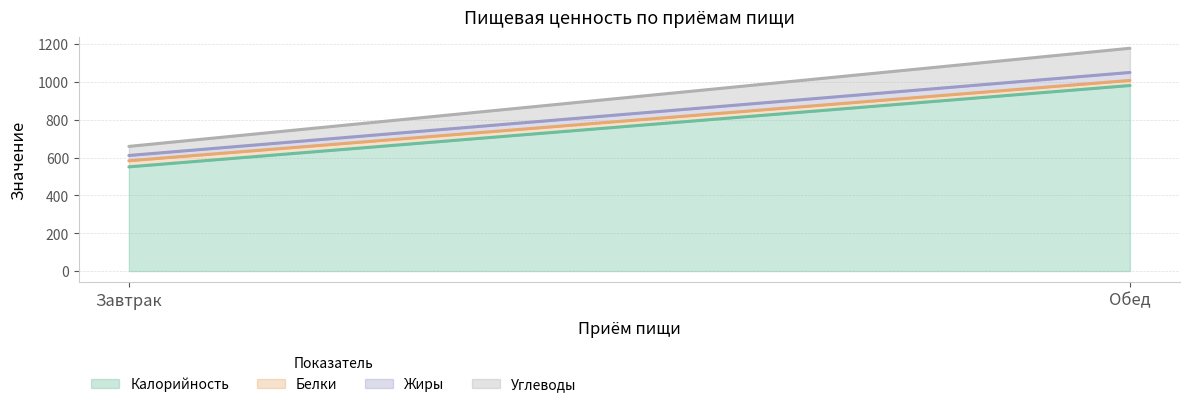

Between Обед and Завтрак, which is larger?

Обед